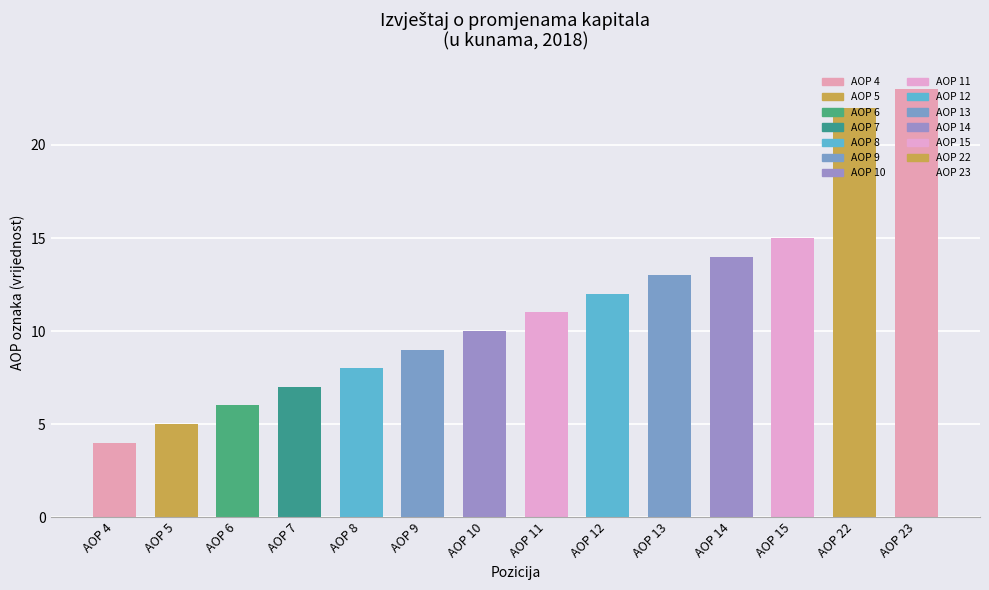

Reading left to right, list all the values displayed in this chart.

AOP 4=4	AOP 5=5	AOP 6=6	AOP 7=7	AOP 8=8	AOP 9=9	AOP 10=10	AOP 11=11	AOP 12=12	AOP 13=13	AOP 14=14	AOP 15=15	AOP 22=22	AOP 23=23